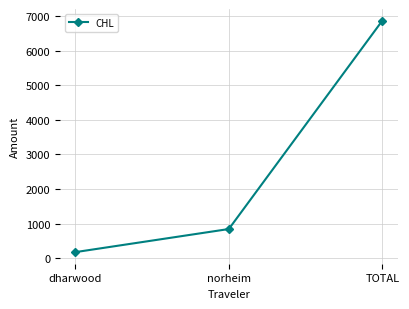

How many data points are less than 841?

1